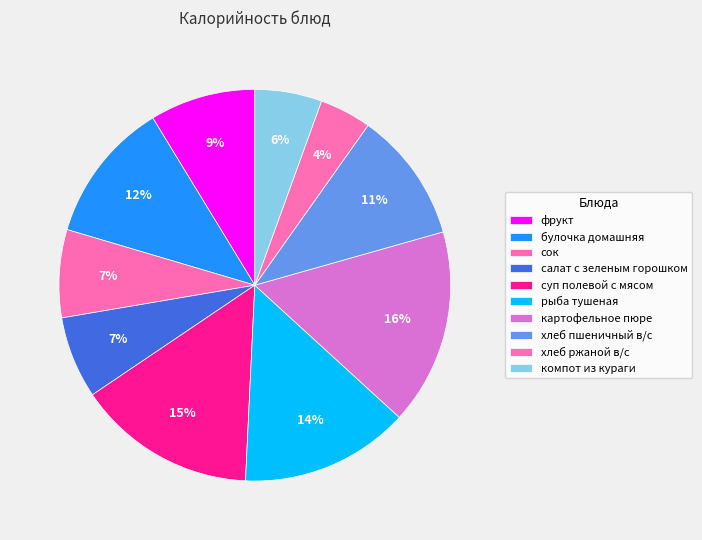

To the nearest percent, what is the difference between the largest and smallest slice percentages?

12%